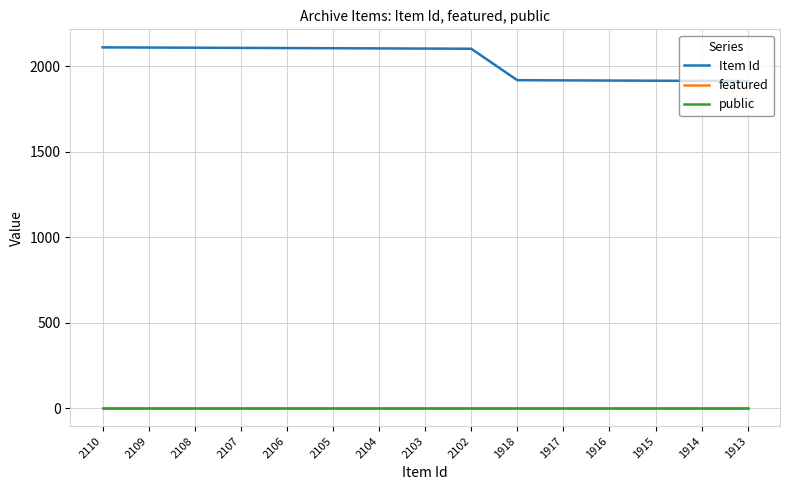

The value of Item Id at 2102 is 1183. True or false?

False